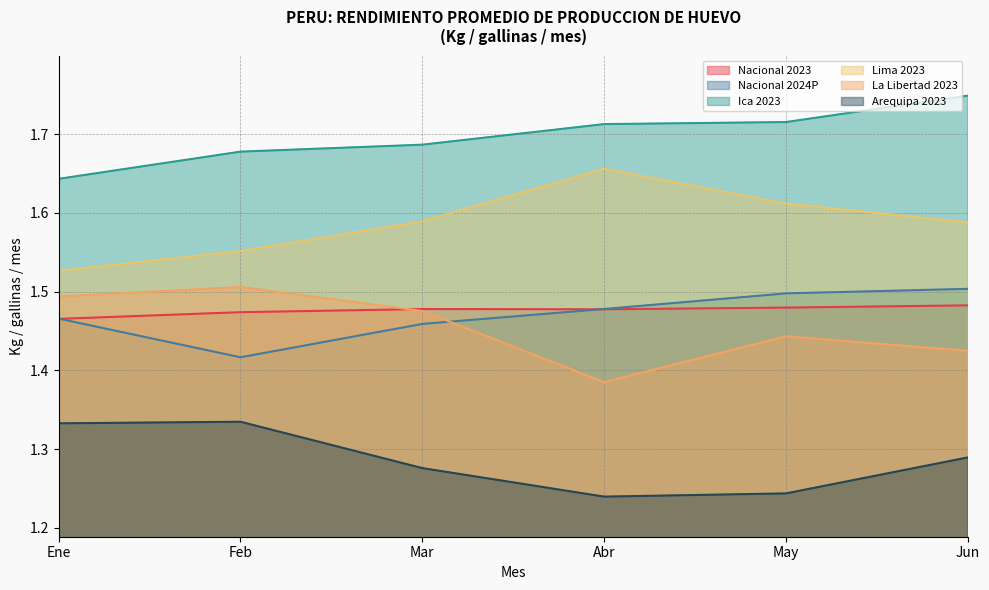

What is the sum of the Lima 2023 values at May and Mar?

3.2